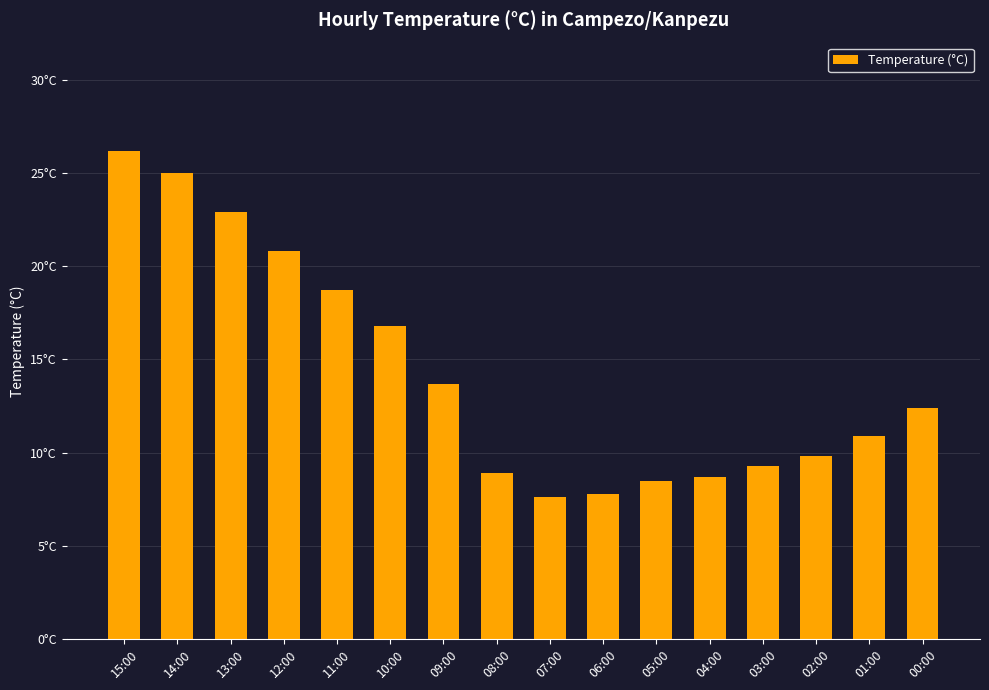

What is the sum of the values at 07:00 and 06:00?

15.4